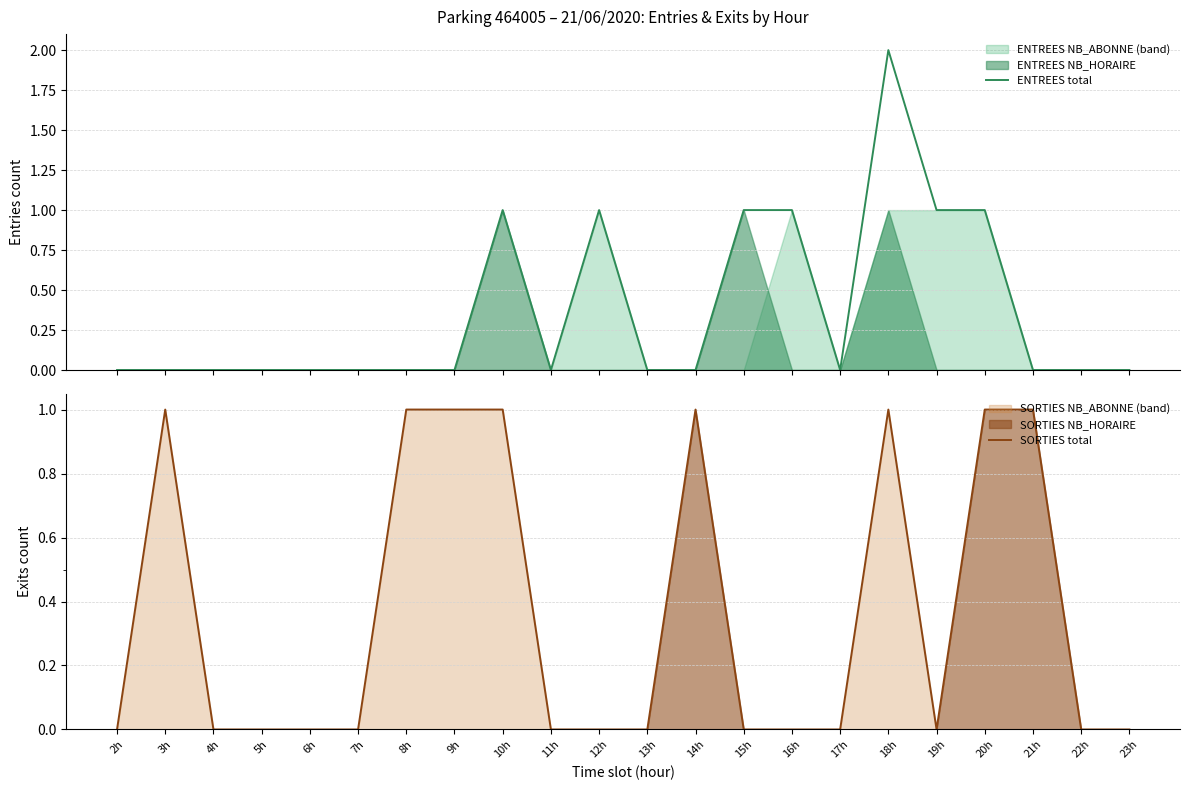

How many times do ENTREES total and SORTIES total cross each other?

1